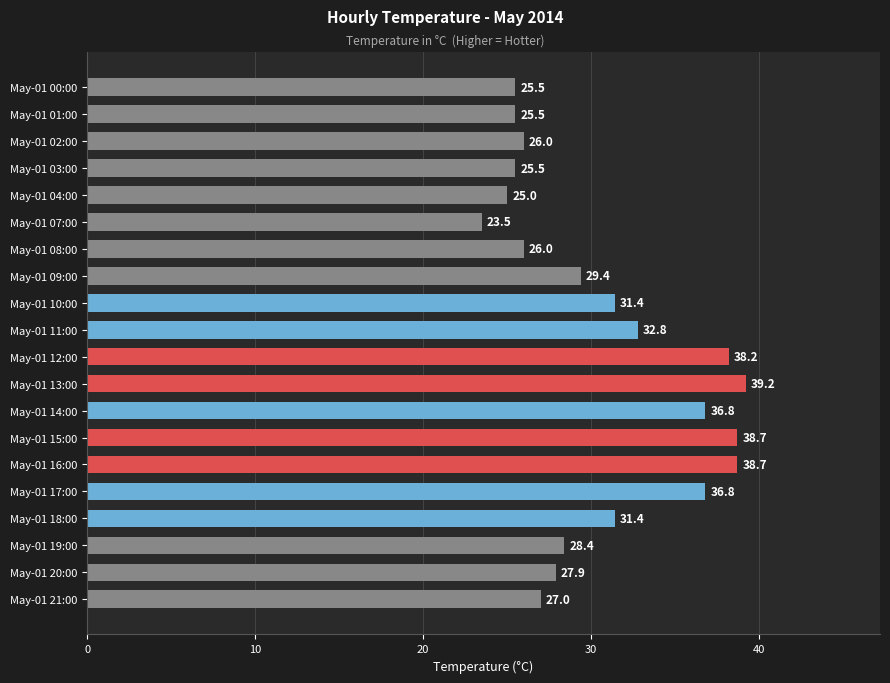

What is the average value?

30.7